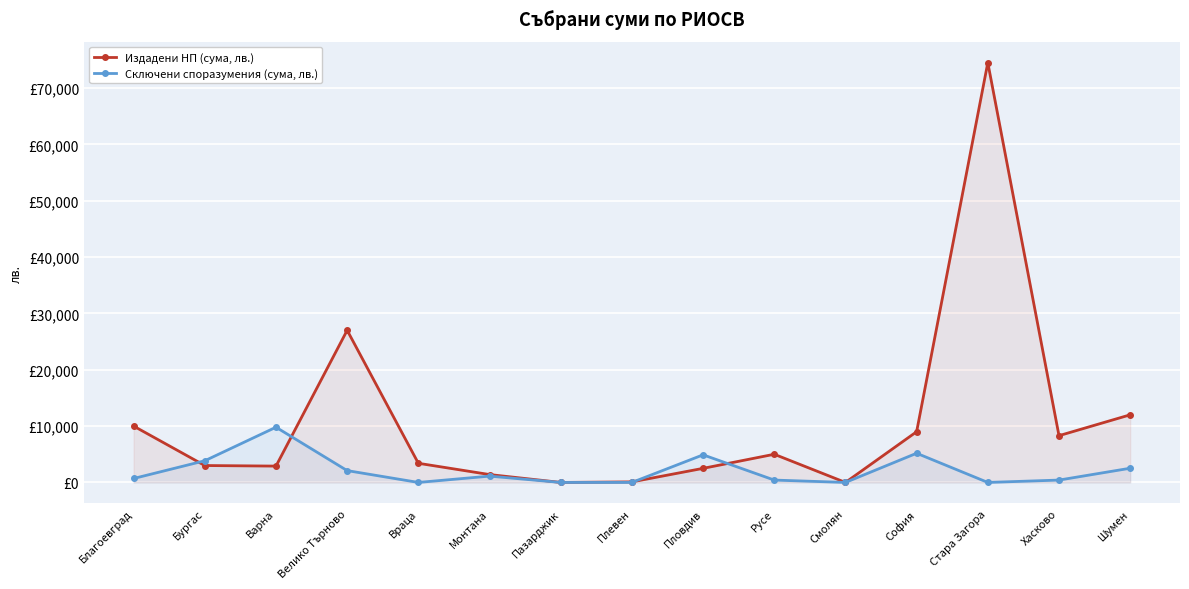

Is it true that Сключени споразумения (сума, лв.) equals 1120 at Монтана?

True